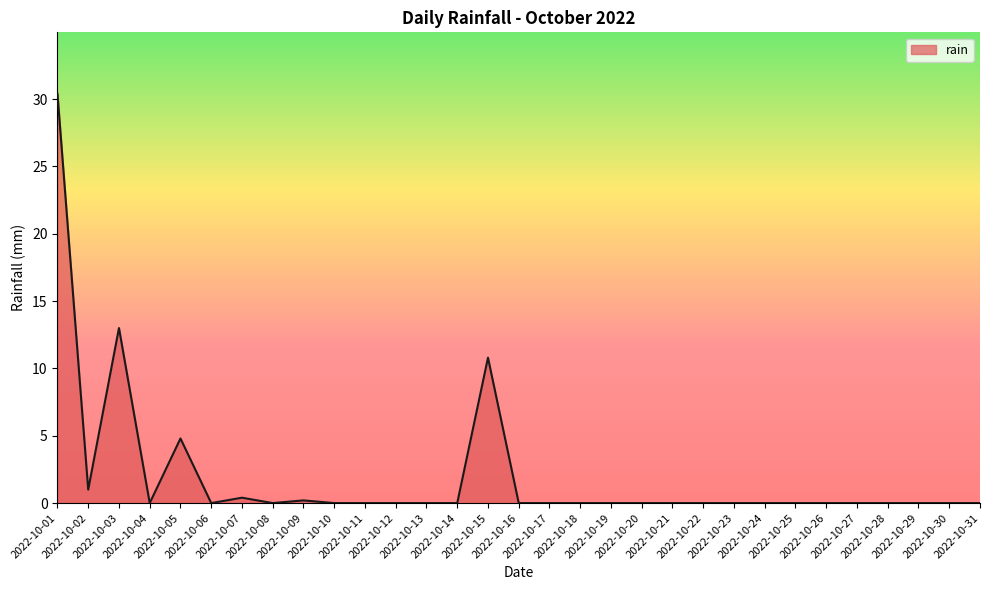

What is the greatest value displayed?

30.4